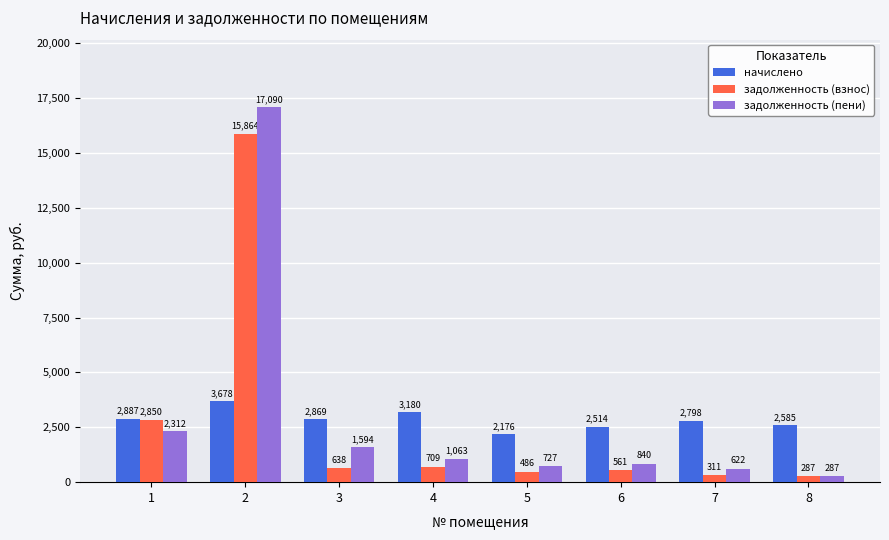

At 4, list the series in order from largest to smallest.

начислено, задолженность (пени), задолженность (взнос)